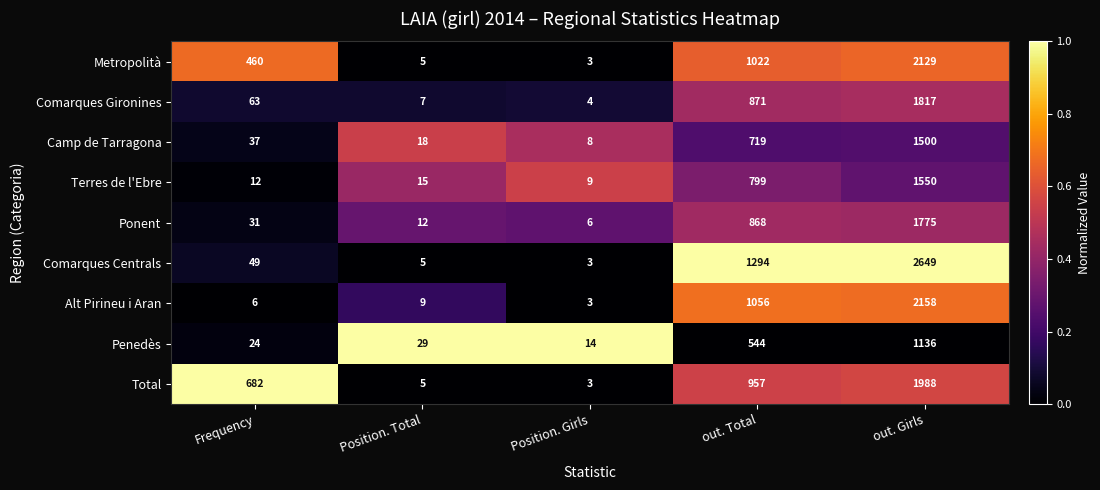

How many data points does each series have?

5